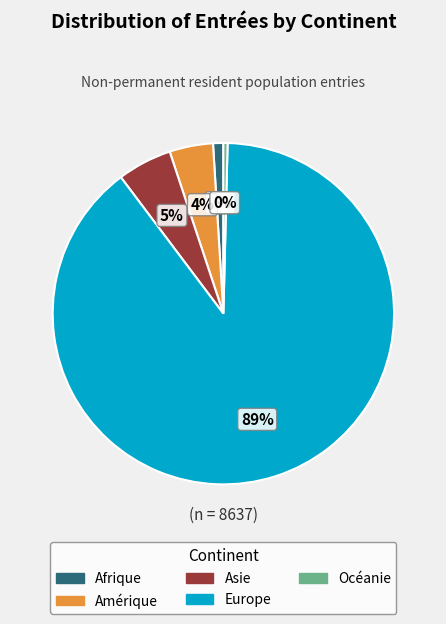

To the nearest percent, what is the combined percentage of Asie and Afrique?

6%